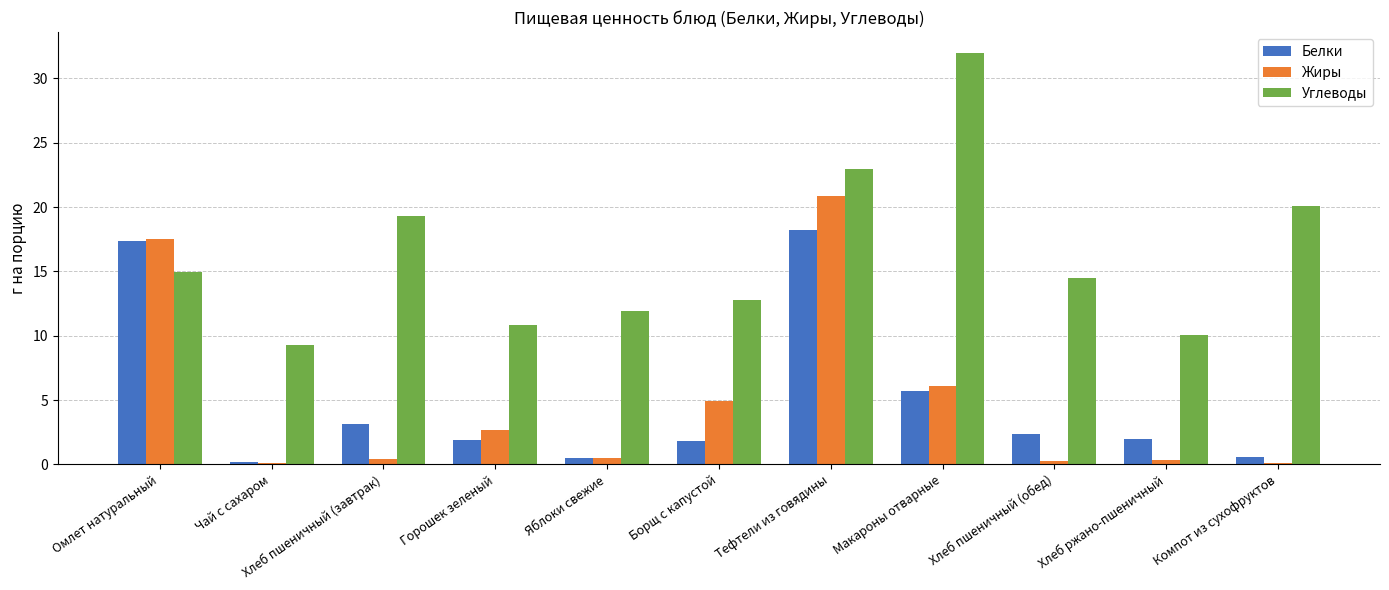

Between Горошек зеленый and Тефтели из говядины, which series saw the biggest shift?

Жиры